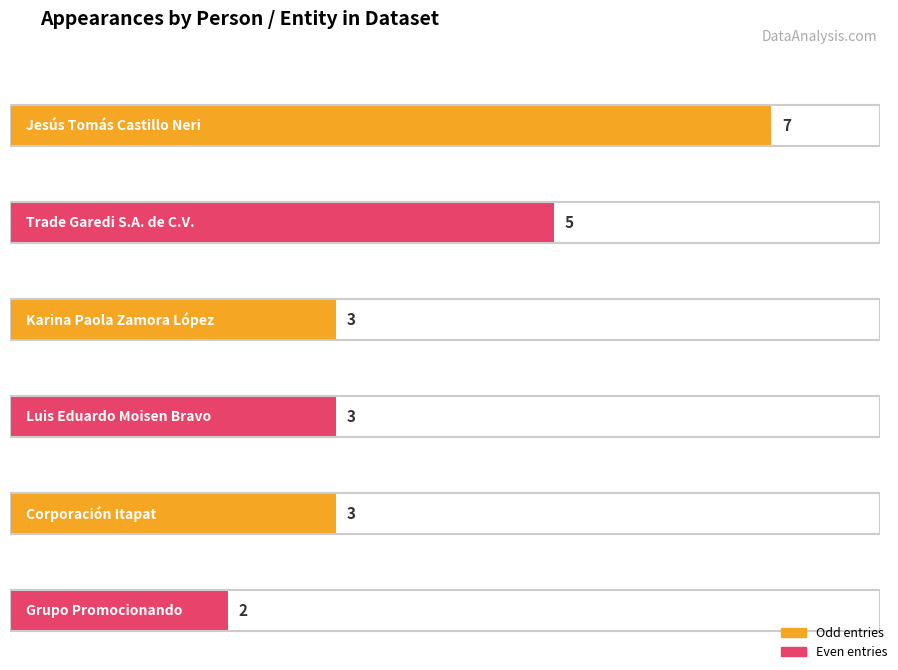

Reading left to right, transcribe all the data shown in this chart.

7	5	3	3	3	2